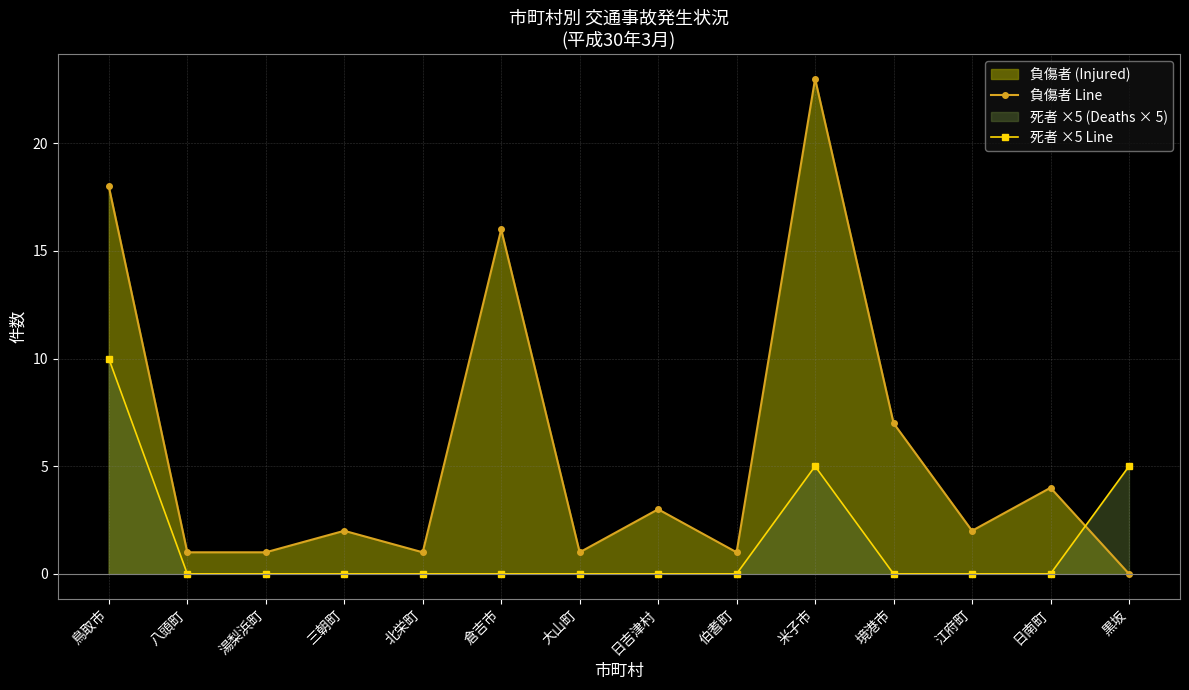

Reading left to right, what are all the values shown in this chart?

負傷者 Line: 18	1	1	2	1	16	1	3	1	23	7	2	4	0
死者 ×5 Line: 10	0	0	0	0	0	0	0	0	5	0	0	0	5